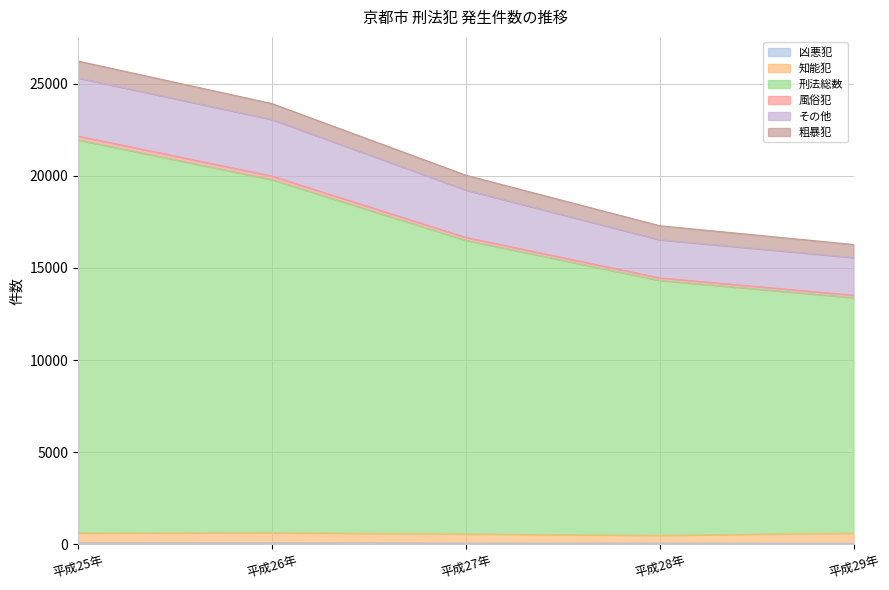

What is the difference between the second highest and minimum values in the 刑法総数 series?

6400